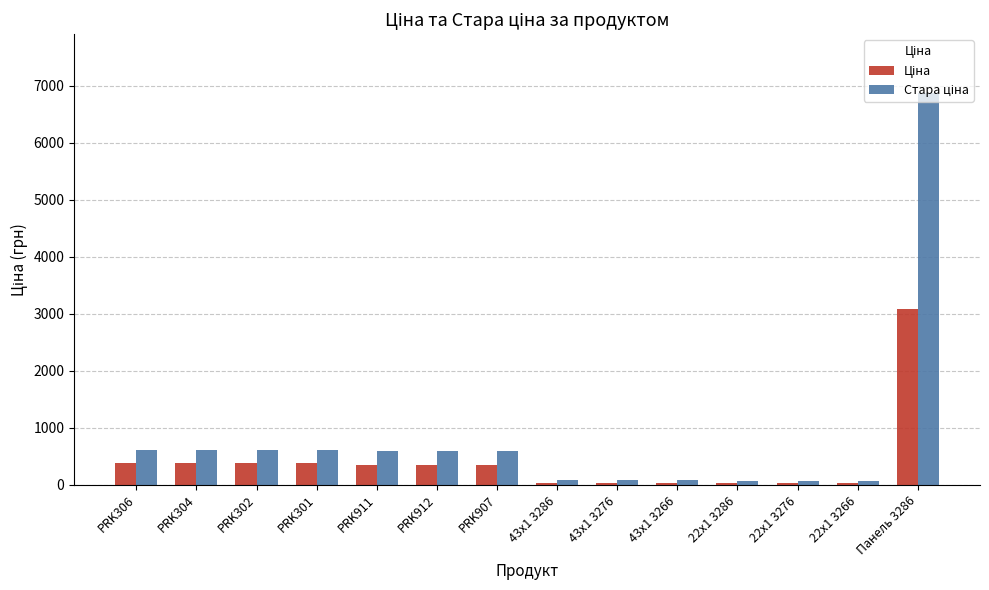

What position from the right is 22x1 3276?

3